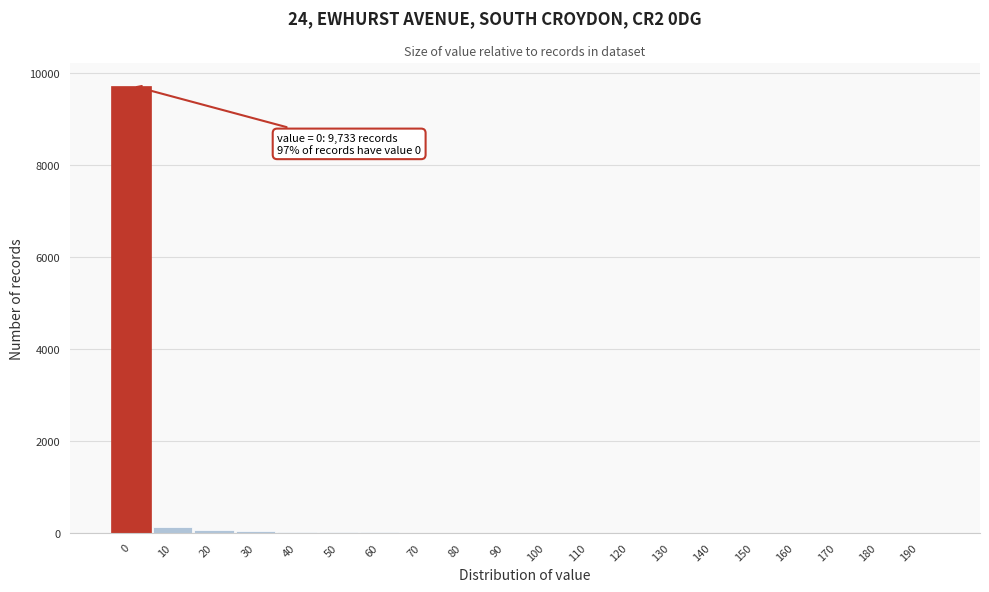

Is it true that the value at 150 is 0?

True